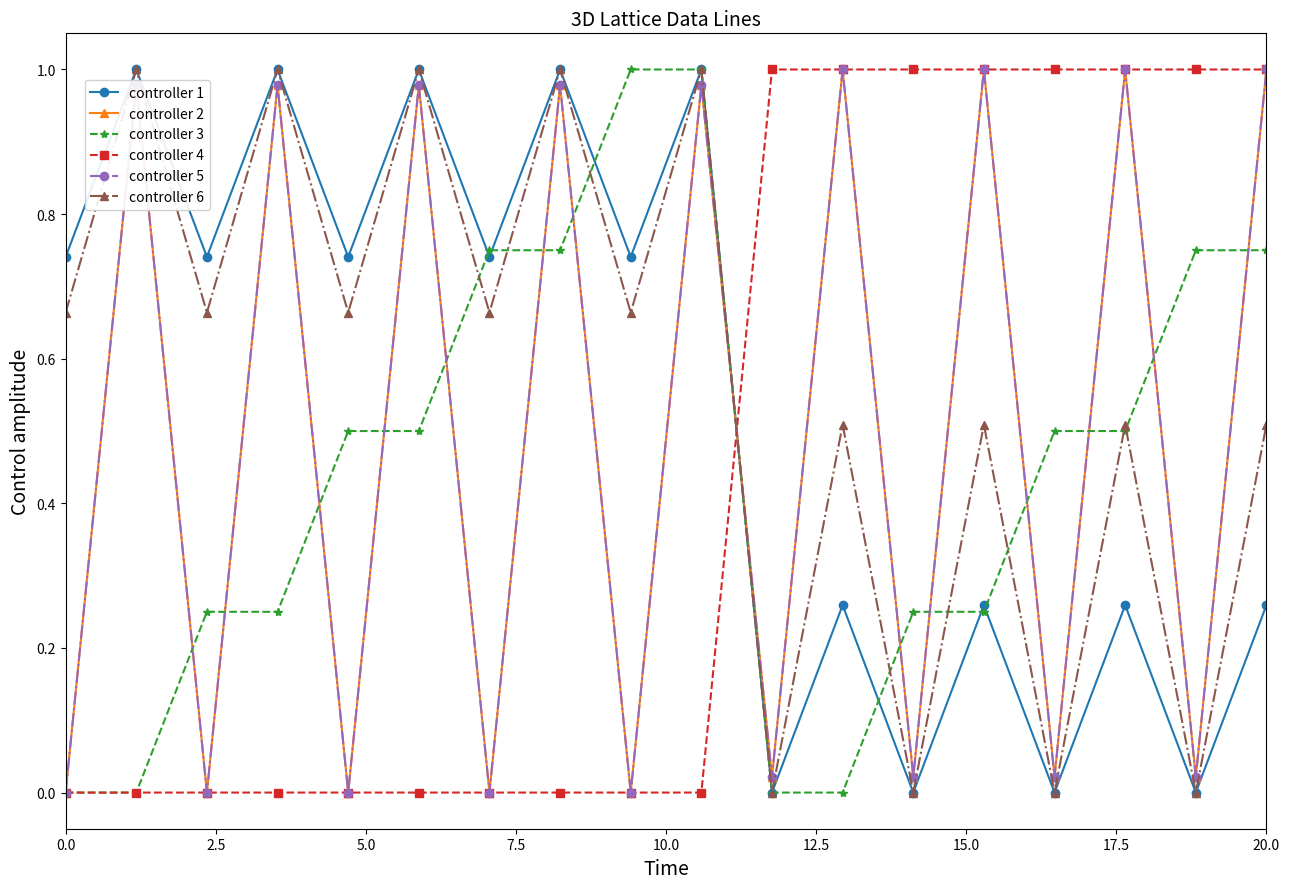

What is the sum of all controller 1 values?

9.7